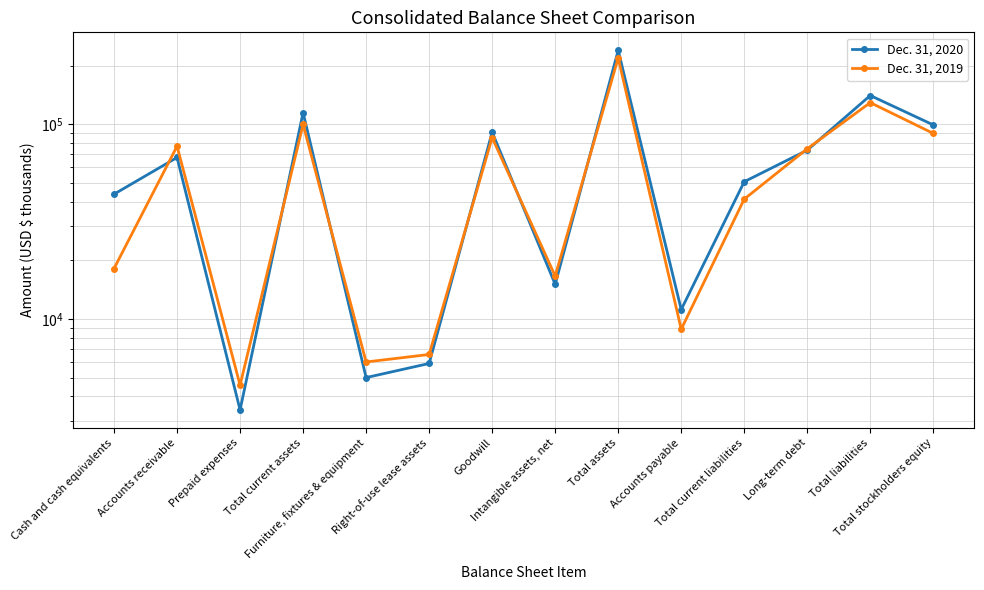

Which category has the lowest value across all series?

Prepaid expenses